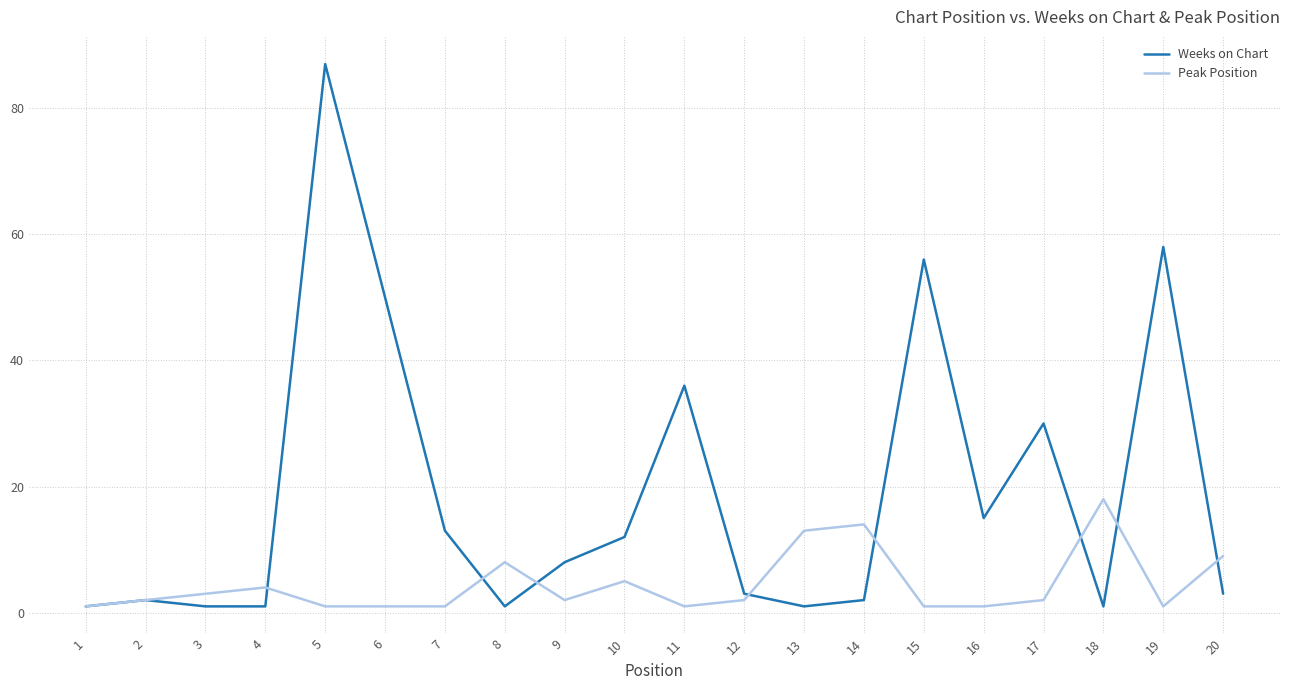

Is the value of Weeks on Chart at 19 greater than the value of Peak Position at 3?

Yes